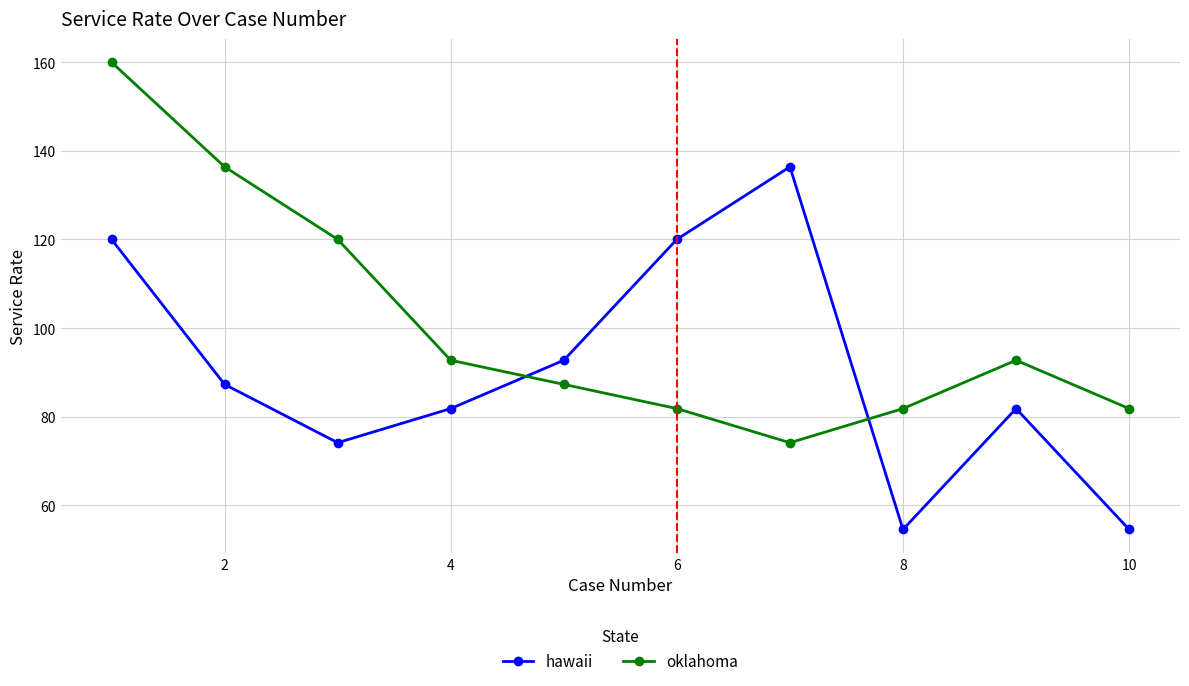

What is the value of the hawaii point at the 8th from the left?

54.6